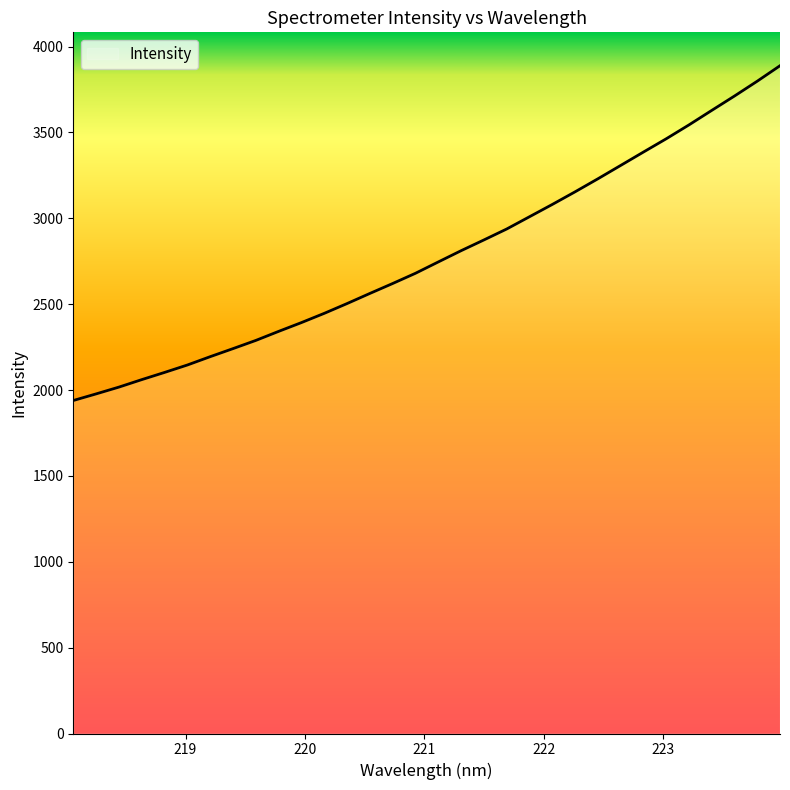

What is the difference between the maximum and minimum values?

1949.4